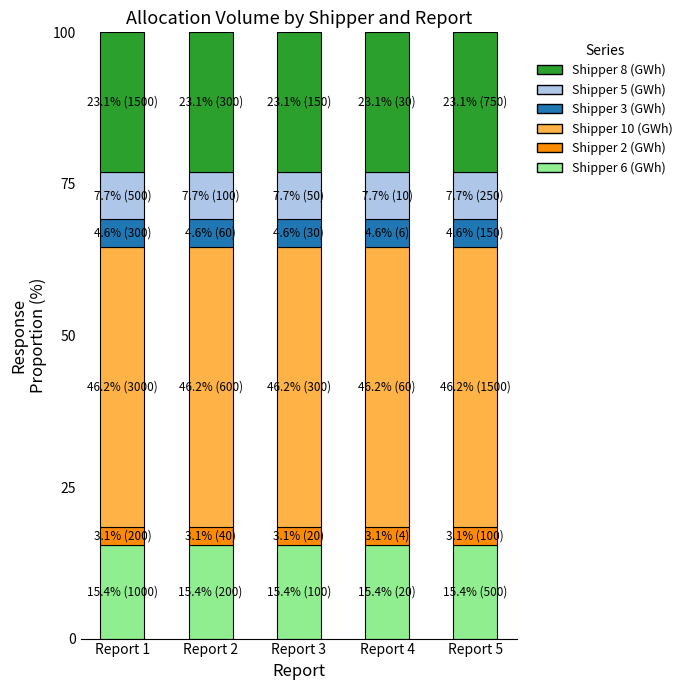

What is the total value across all series at Report 2?

100.0